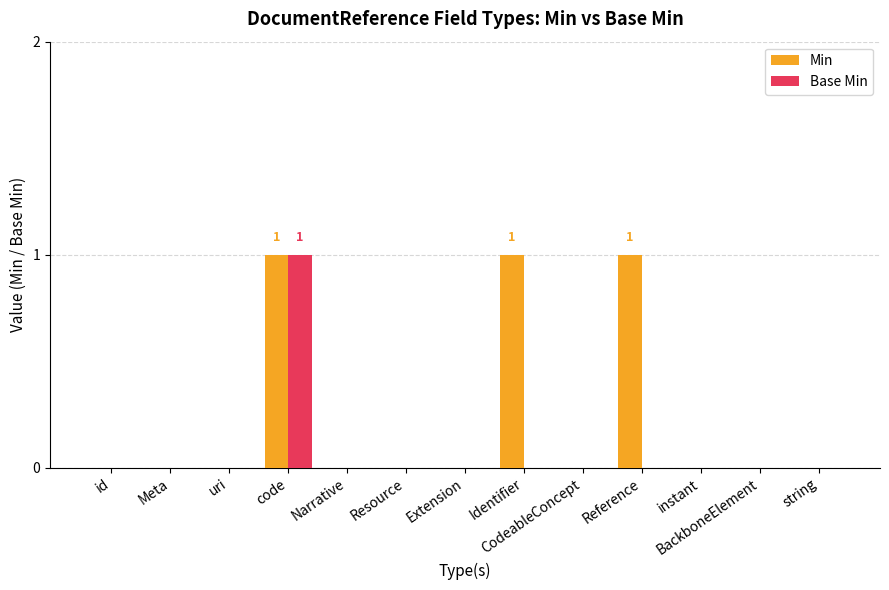

What are all the series names shown in the legend?

Min, Base Min